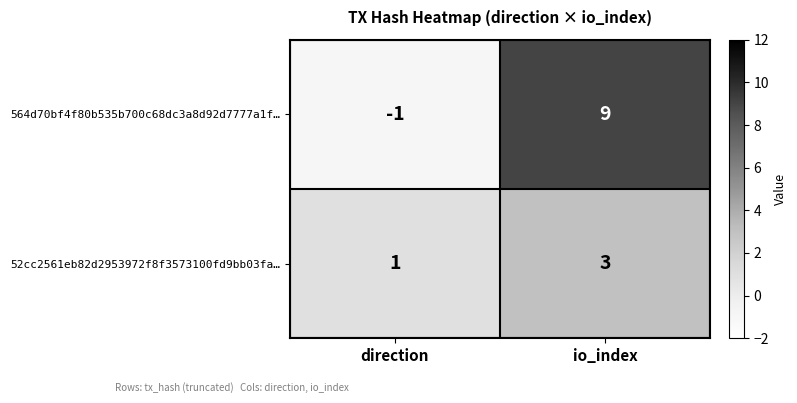

Which series has the widest spread of values?

564d70bf4f80b535b700c68dc3a8d92d7777a1f…